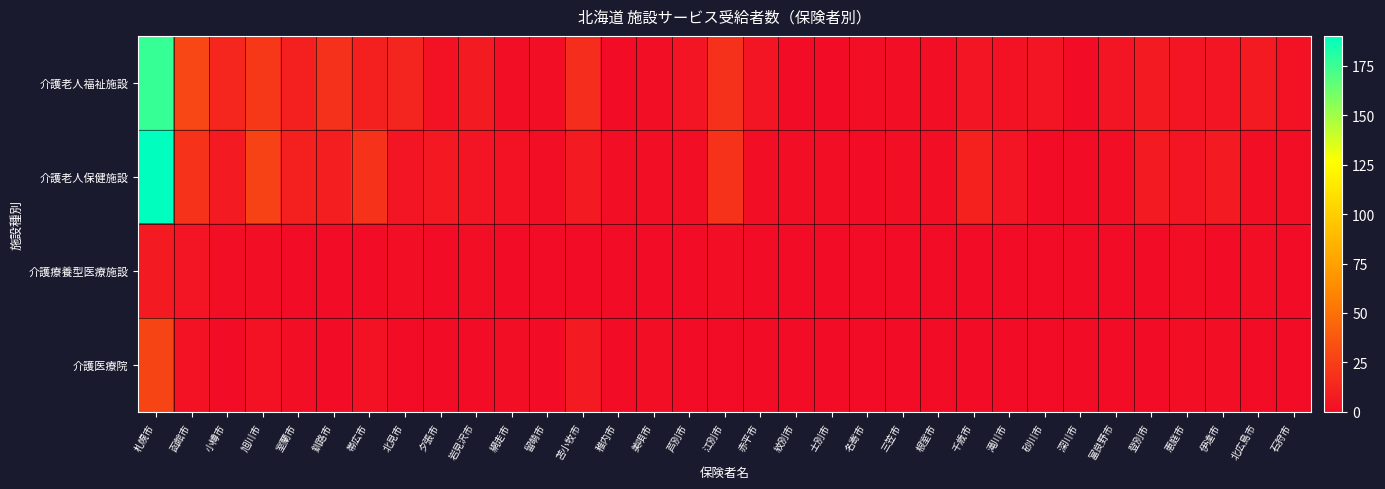

Reading right to left, transcribe all the data shown in this chart.

介護老人福祉施設: 石狩市=3	北広島市=8	伊達市=4	恵庭市=4	登別市=7	富良野市=4	深川市=0	砂川市=5	滝川市=3	千歳市=4	根室市=1	三笠市=2	名寄市=2	士別市=0	紋別市=0	赤平市=5	江別市=18	芦別市=4	美唄市=1	稚内市=0	苫小牧市=17	留萌市=1	網走市=1	岩見沢市=8	夕張市=3	北見市=12	帯広市=10	釧路市=18	室蘭市=10	旭川市=22	小樽市=13	函館市=29	札幌市=176
介護老人保健施設: 石狩市=2	北広島市=2	伊達市=7	恵庭市=4	登別市=7	富良野市=2	深川市=0	砂川市=0	滝川市=4	千歳市=11	根室市=1	三笠市=2	名寄市=0	士別市=2	紋別市=1	赤平市=2	江別市=19	芦別市=1	美唄市=1	稚内市=1	苫小牧市=8	留萌市=1	網走市=3	岩見沢市=5	夕張市=6	北見市=4	帯広市=20	釧路市=9	室蘭市=10	旭川市=27	小樽市=8	函館市=20	札幌市=190
介護療養型医療施設: 石狩市=0	北広島市=1	伊達市=0	恵庭市=2	登別市=0	富良野市=0	深川市=0	砂川市=0	滝川市=0	千歳市=0	根室市=0	三笠市=0	名寄市=0	士別市=0	紋別市=0	赤平市=0	江別市=1	芦別市=0	美唄市=0	稚内市=0	苫小牧市=0	留萌市=0	網走市=0	岩見沢市=2	夕張市=0	北見市=2	帯広市=0	釧路市=0	室蘭市=0	旭川市=1	小樽市=1	函館市=4	札幌市=7
介護医療院: 石狩市=0	北広島市=0	伊達市=2	恵庭市=1	登別市=0	富良野市=0	深川市=0	砂川市=0	滝川市=0	千歳市=0	根室市=0	三笠市=0	名寄市=0	士別市=0	紋別市=0	赤平市=0	江別市=0	芦別市=0	美唄市=2	稚内市=0	苫小牧市=7	留萌市=0	網走市=1	岩見沢市=0	夕張市=0	北見市=0	帯広市=3	釧路市=0	室蘭市=2	旭川市=3	小樽市=0	函館市=3	札幌市=28